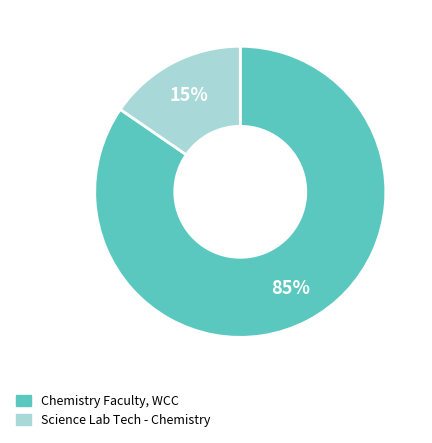

Which category has the biggest portion of the pie?

Chemistry Faculty, WCC